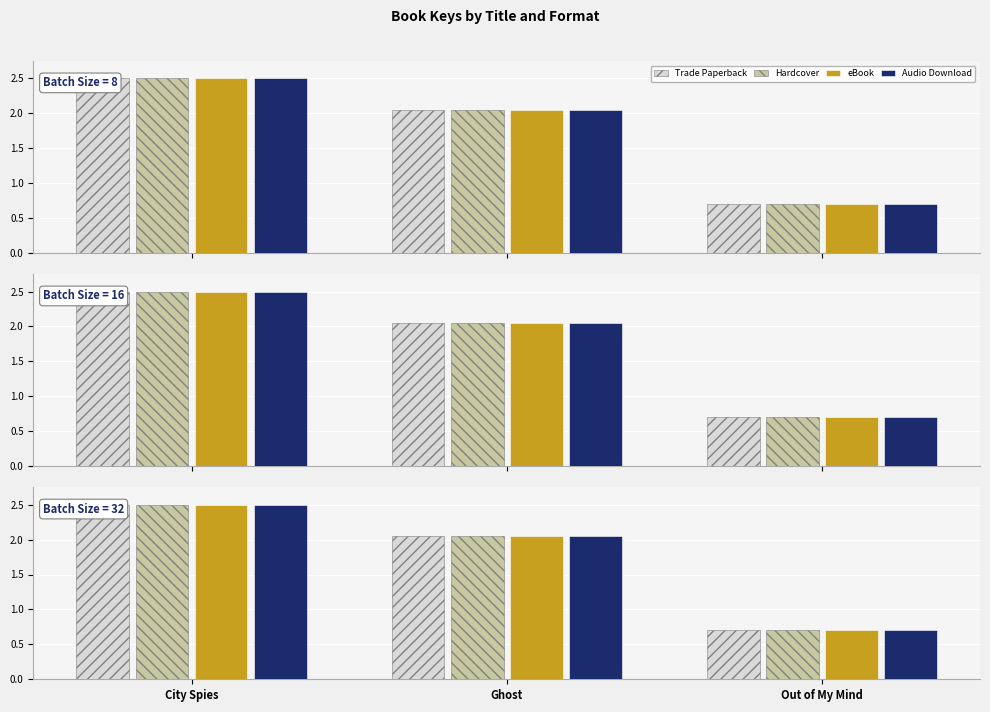

How many bars are there in each group?

4